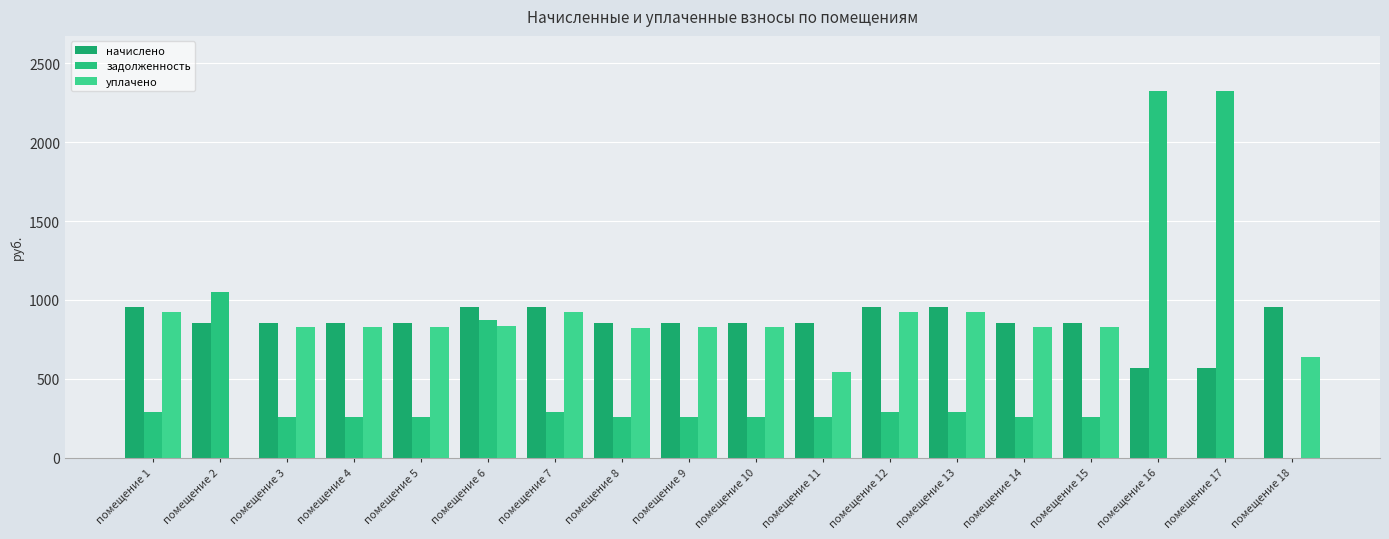

Reading right to left, list all the values displayed in this chart.

начислено: помещение 18=953.5	помещение 17=569.6	помещение 16=569.6	помещение 15=854.4	помещение 14=854.4	помещение 13=953.5	помещение 12=953.5	помещение 11=854.4	помещение 10=854.4	помещение 9=854.4	помещение 8=854.4	помещение 7=953.5	помещение 6=953.5	помещение 5=854.4	помещение 4=854.4	помещение 3=854.4	помещение 2=854.4	помещение 1=953.5
задолженность: помещение 18=0.0	помещение 17=2325.7	помещение 16=2325.6	помещение 15=258.2	помещение 14=258.4	помещение 13=288.2	помещение 12=287.5	помещение 11=257.8	помещение 10=258.4	помещение 9=258.2	помещение 8=257.7	помещение 7=287.6	помещение 6=870.6	помещение 5=258.0	помещение 4=257.8	помещение 3=257.6	помещение 2=1050.8	помещение 1=288.3
уплачено: помещение 18=635.6	помещение 17=0.0	помещение 16=0.0	помещение 15=825.8	помещение 14=828.0	помещение 13=924.0	помещение 12=924.0	помещение 11=543.0	помещение 10=828.0	помещение 9=828.0	помещение 8=824.0	помещение 7=924.0	помещение 6=835.4	помещение 5=828.0	помещение 4=828.0	помещение 3=828.0	помещение 2=0.0	помещение 1=924.0